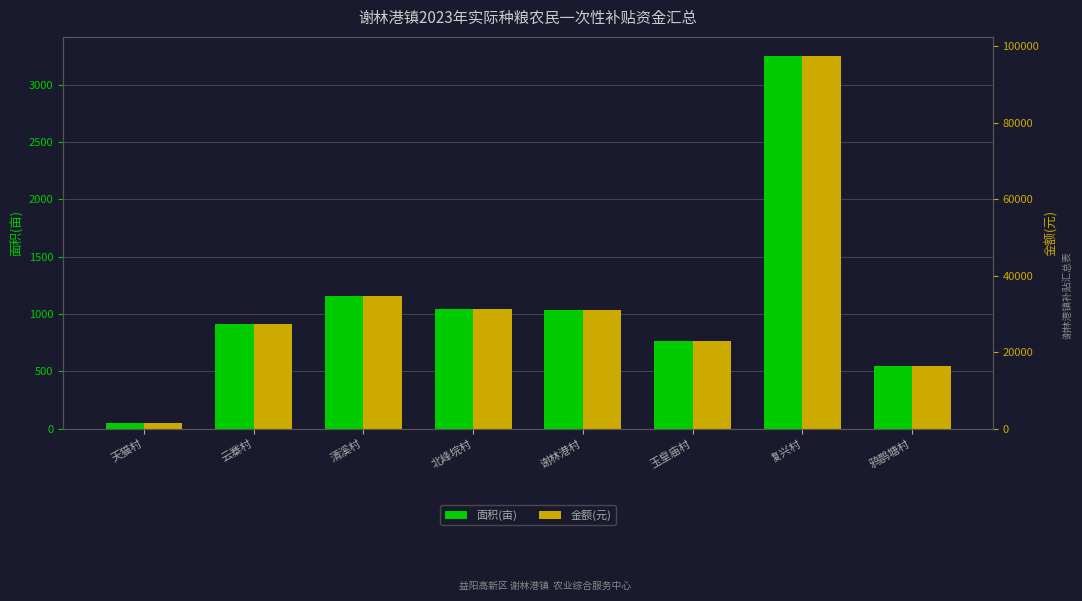

Reading left to right, what are all the values shown in this chart?

面积(亩): 天猫村=47.8	云寨村=910.5	清溪村=1159.5	北峰垸村=1045.8	谢林港村=1032.2	玉皇庙村=763.3	复兴村=3252.8	鸦鹊塘村=543.1
金额(元): 天猫村=1434.0	云寨村=27314.1	清溪村=34784.4	北峰垸村=31372.8	谢林港村=30966.3	玉皇庙村=22900.2	复兴村=97582.5	鸦鹊塘村=16293.9